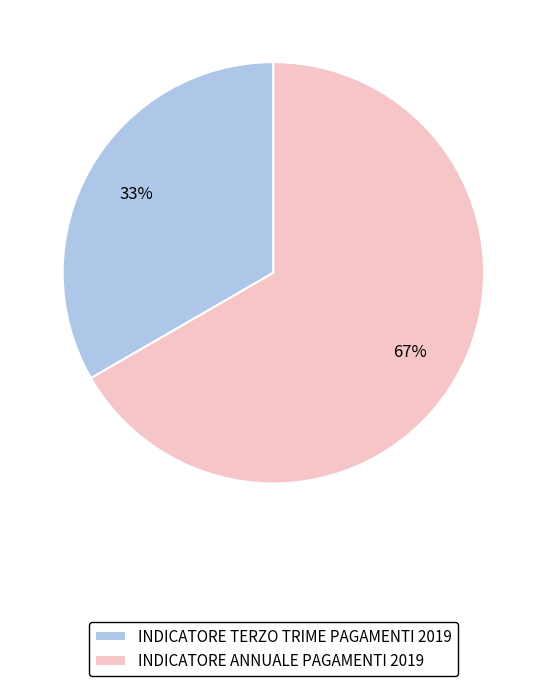

Count the number of slices in the pie.

2